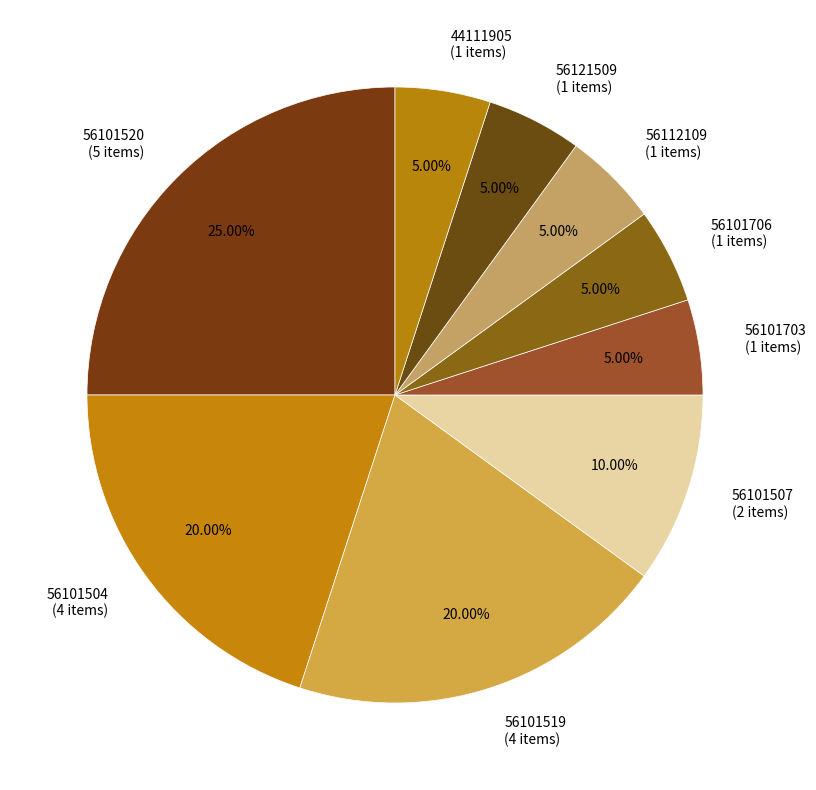

Does 56101706 account for over 50% of the chart?

No